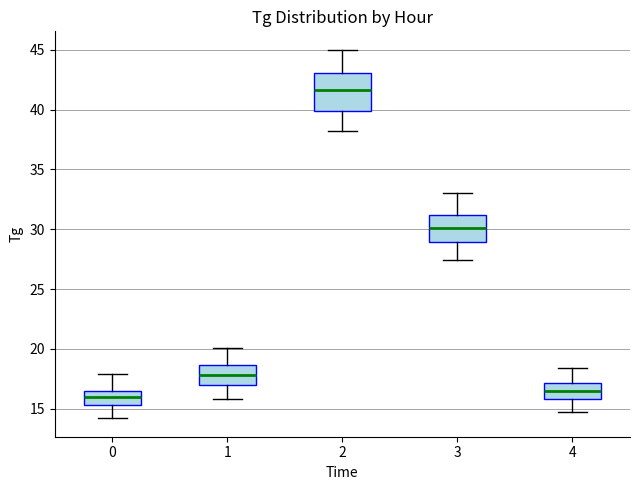

Where is the lower edge of the box at x = 0 on the y-axis? The values are not printed on the chart, so give them approximately, as read against the axis.

15.5